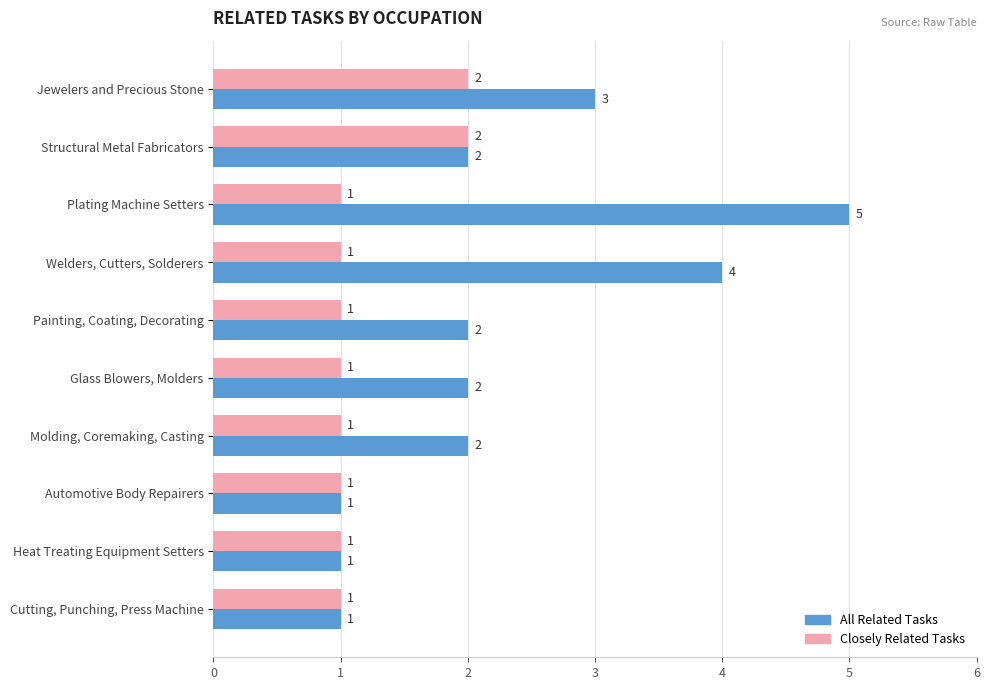

Count the All Related Tasks values in the range 1 to 3.

8